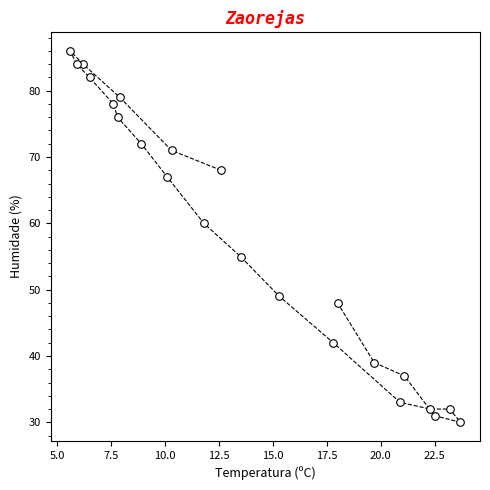

What Y value in the scatter plot is closest to 58?

60